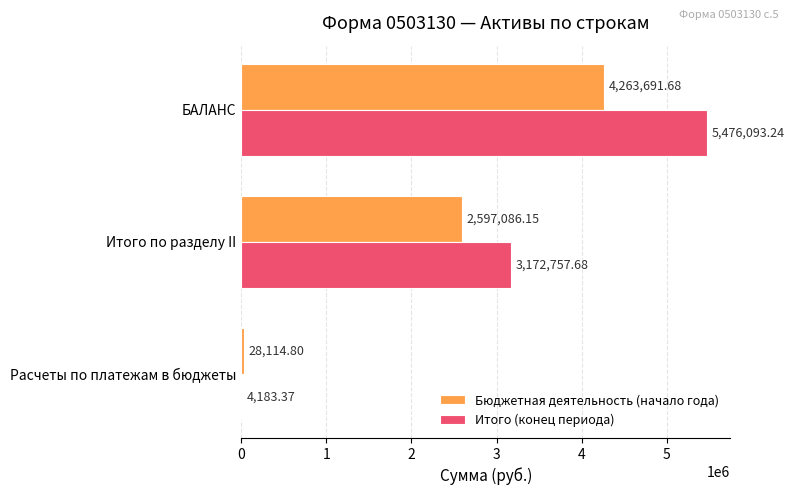

What are all the series names shown in the legend?

Бюджетная деятельность (начало года), Итого (конец периода)